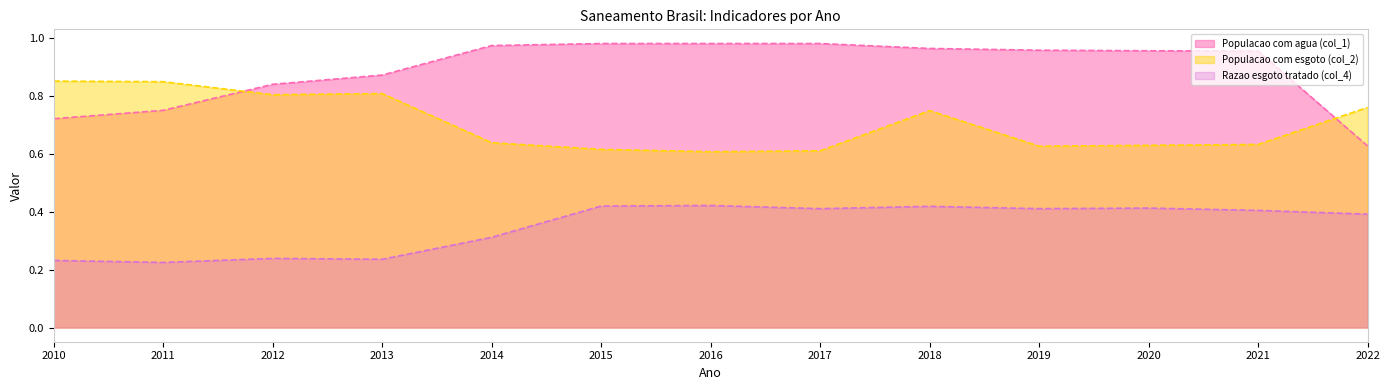

Does the chart have visible grid lines?

No